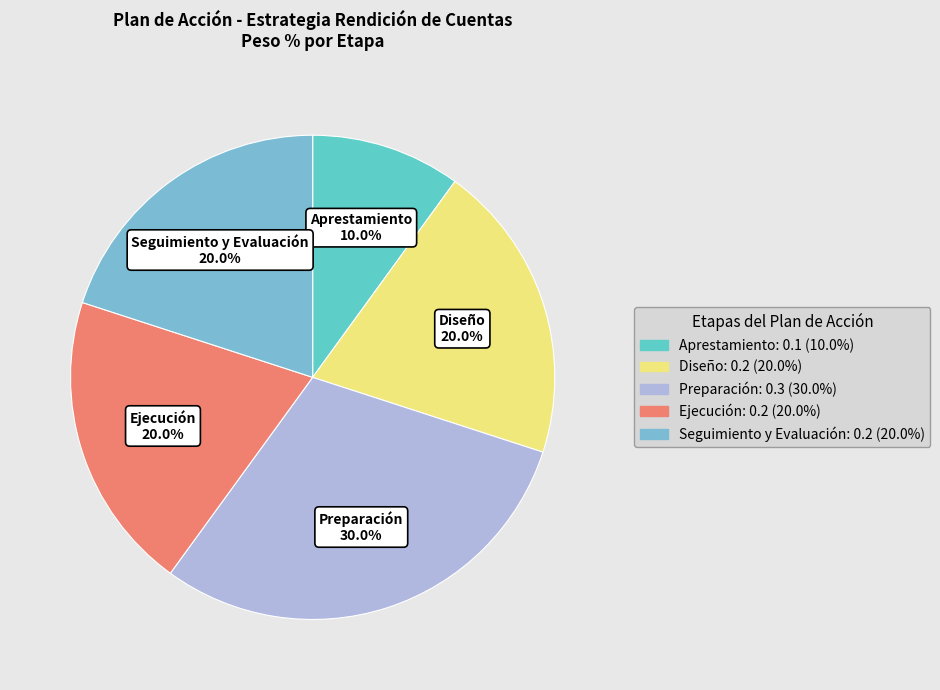

Does Seguimiento y Evaluación represent more than half of the total?

No